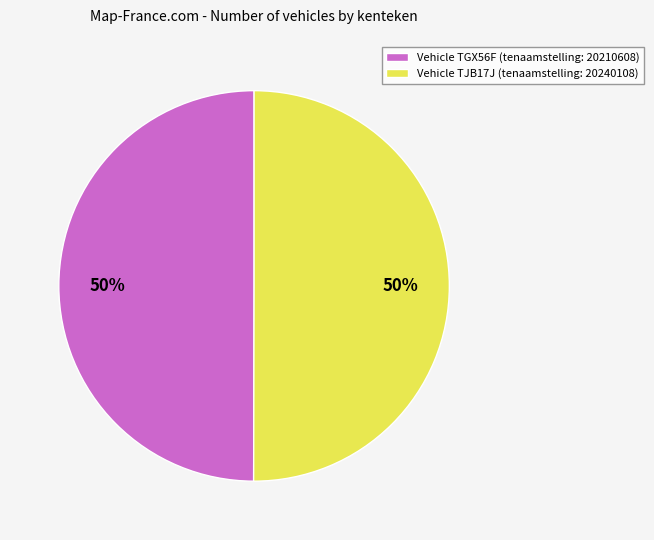

To the nearest percent, what is the average slice percentage?

50%